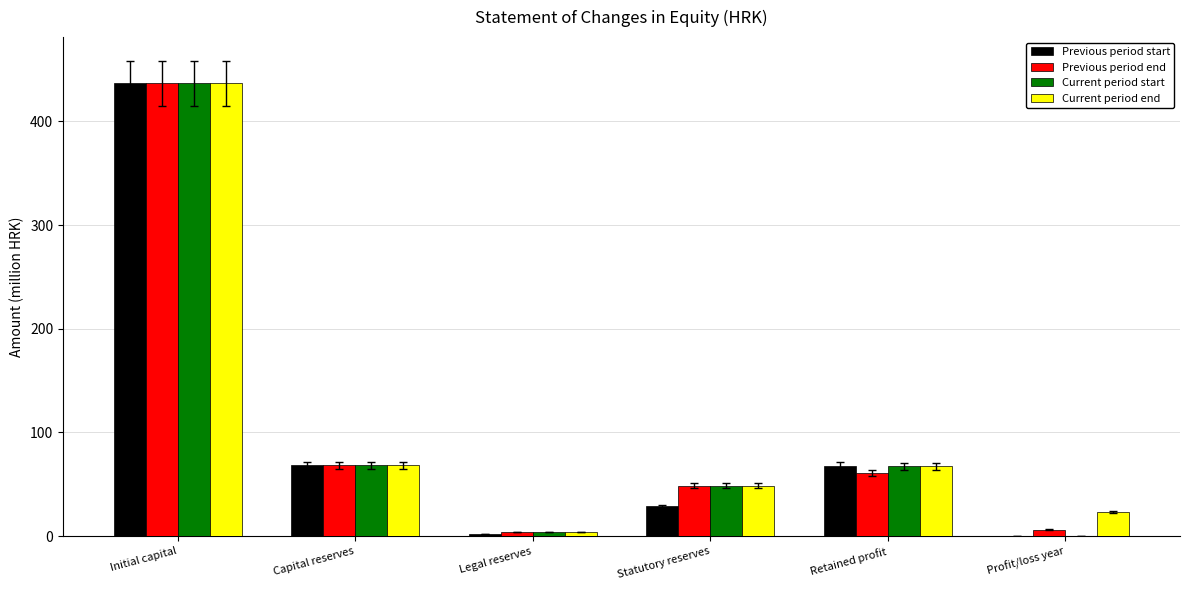

What is the sum of all Previous period start values?

603.4